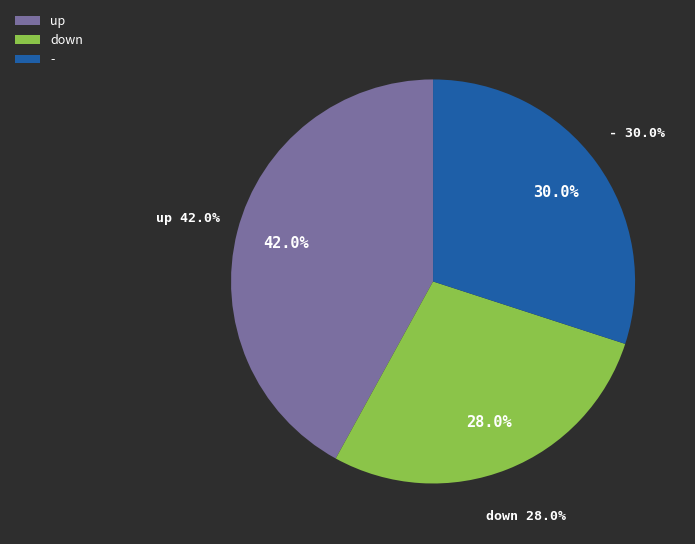

What is the ratio of the value at down to the value at -?

0.9